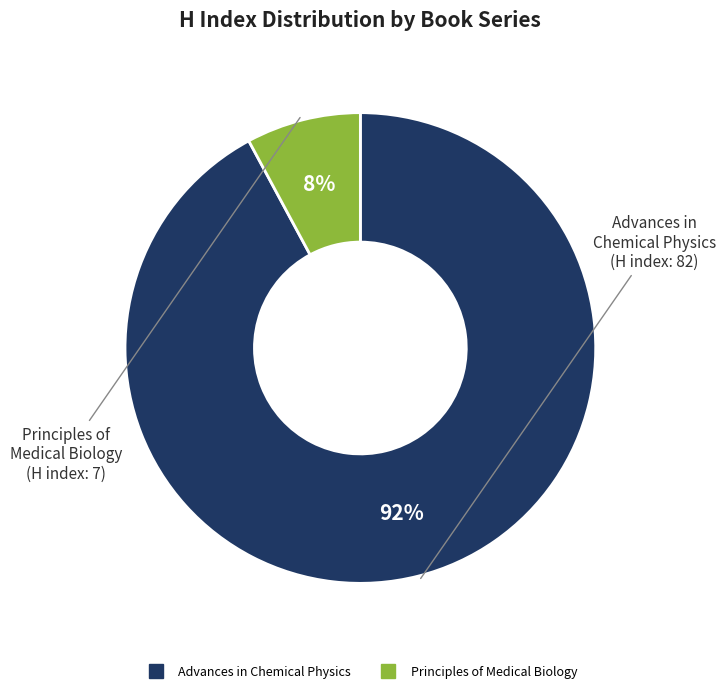

To the nearest percent, what is the combined percentage of Principles of Medical Biology and Advances in Chemical Physics?

100%